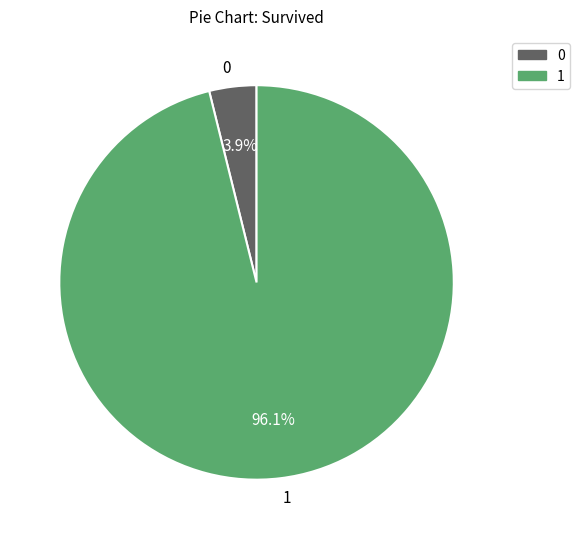

Is there any slice that represents more than half of the pie?

Yes